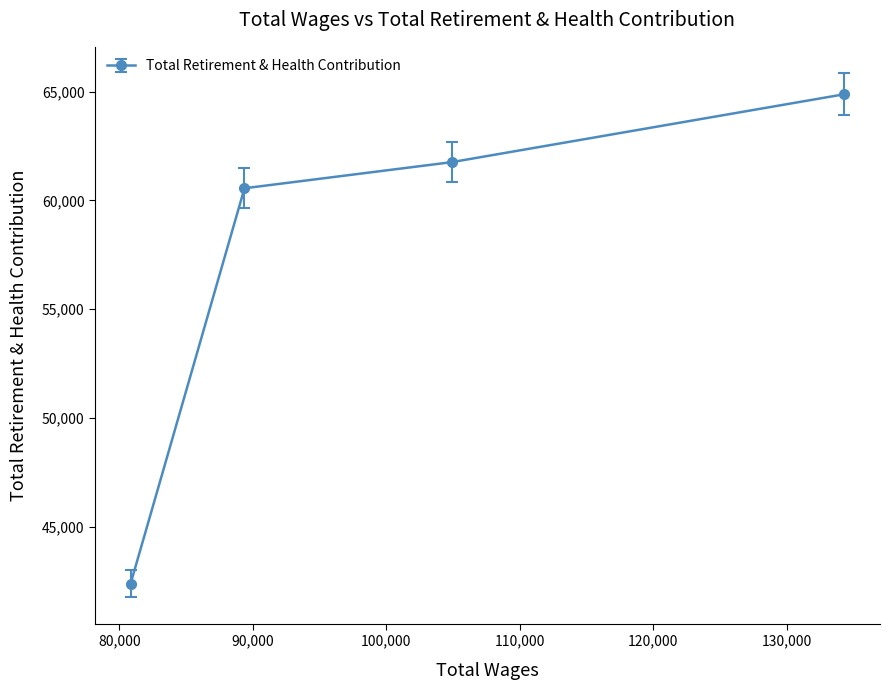

What is the difference between the second highest and minimum values?

19363